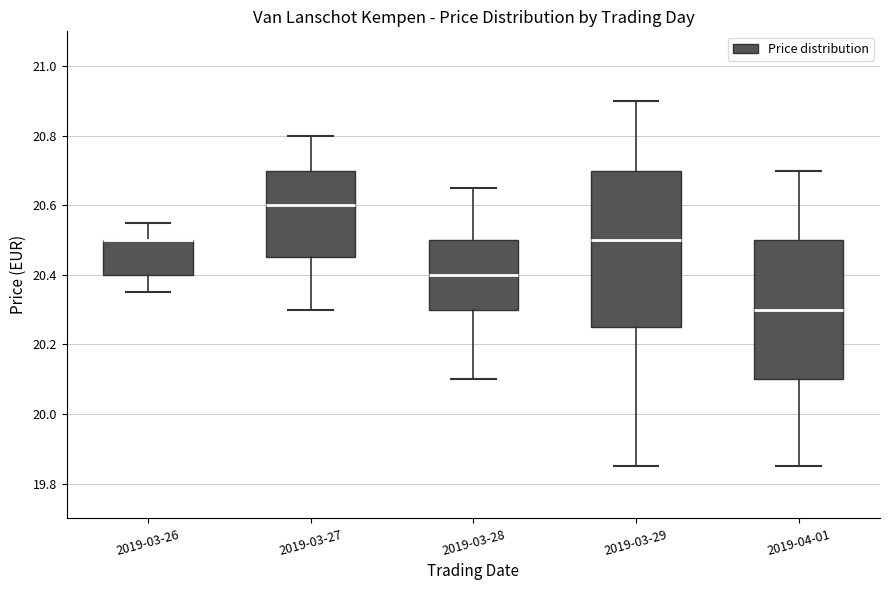

Reading left to right, transcribe this box plot: for each box, give where its median line is, the range the box spans, and where its two whiskers end, as read against the y-axis. The values are not printed on the chart, so give them approximately, as read against the axis.

2019-03-26: median 20.50 (drawn on the box's upper edge), box 20.40 to 20.50, whiskers 20.36 to 20.56
2019-03-27: median 20.60, box 20.46 to 20.70, whiskers 20.30 to 20.80
2019-03-28: median 20.40, box 20.30 to 20.50, whiskers 20.10 to 20.66
2019-03-29: median 20.50, box 20.26 to 20.70, whiskers 19.86 to 20.90
2019-04-01: median 20.30, box 20.10 to 20.50, whiskers 19.86 to 20.70